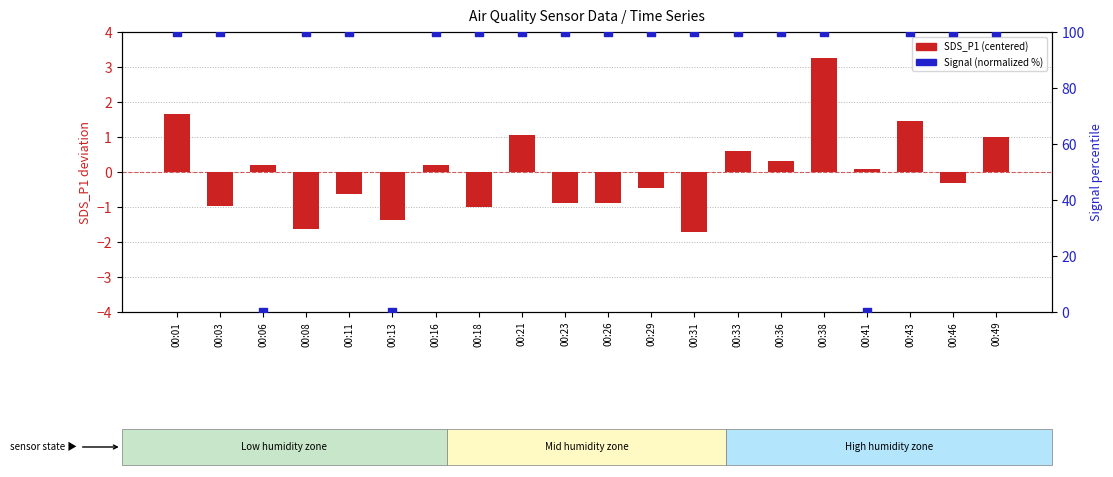

Which series has the largest total across all categories?

Signal (normalized %)